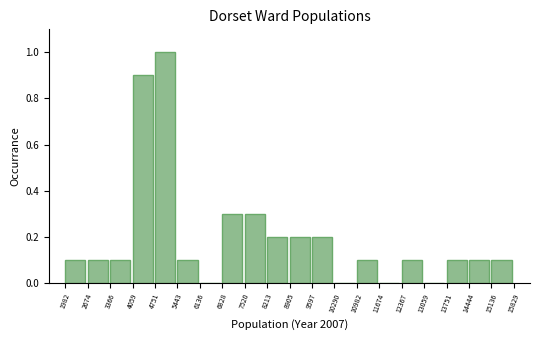

Reading left to right, transcribe this chart: for each bar, give the range it covers on the x-axis and its height. The values are not printed on the chart, so give them approximately, as read against the axis.

1982 to 2674: 0.1
2674 to 3366: 0.1
3366 to 4059: 0.1
4059 to 4751: 0.9
4751 to 5443: 1.0
5443 to 6136: 0.1
6136 to 6828: 0
6828 to 7520: 0.3
7520 to 8213: 0.3
8213 to 8905: 0.2
8905 to 9597: 0.2
9597 to 10290: 0.2
10290 to 10982: 0
10982 to 11674: 0.1
11674 to 12367: 0
12367 to 13059: 0.1
13059 to 13751: 0
13751 to 14444: 0.1
14444 to 15136: 0.1
15136 to 15829: 0.1